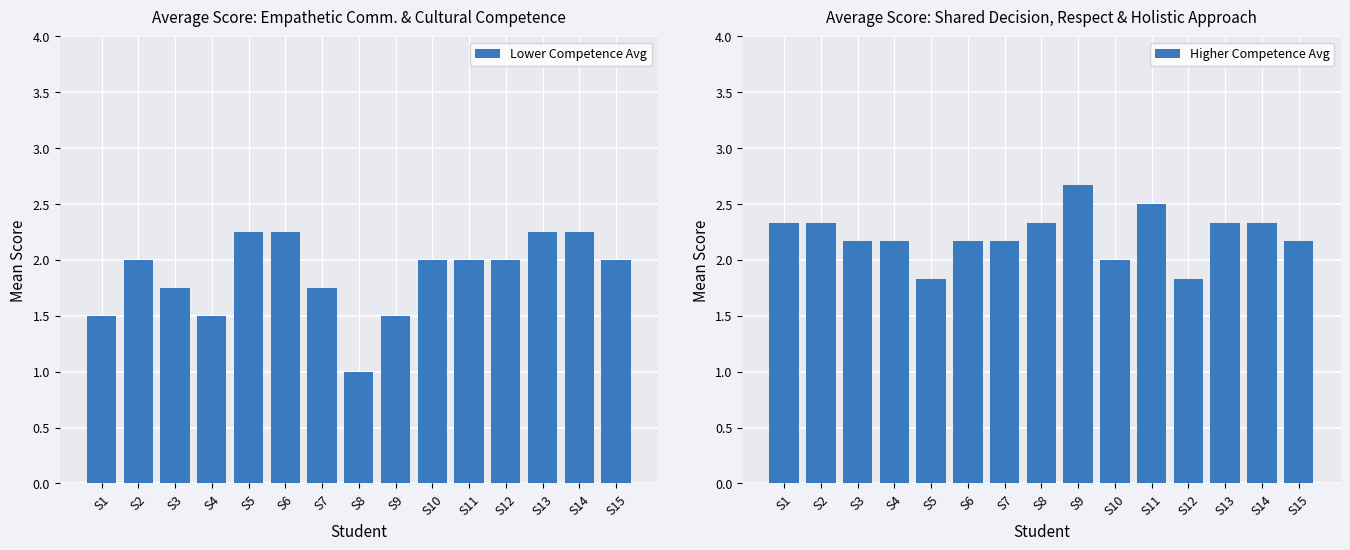

What value does the Lower Competence Avg series have at S11?

2.0